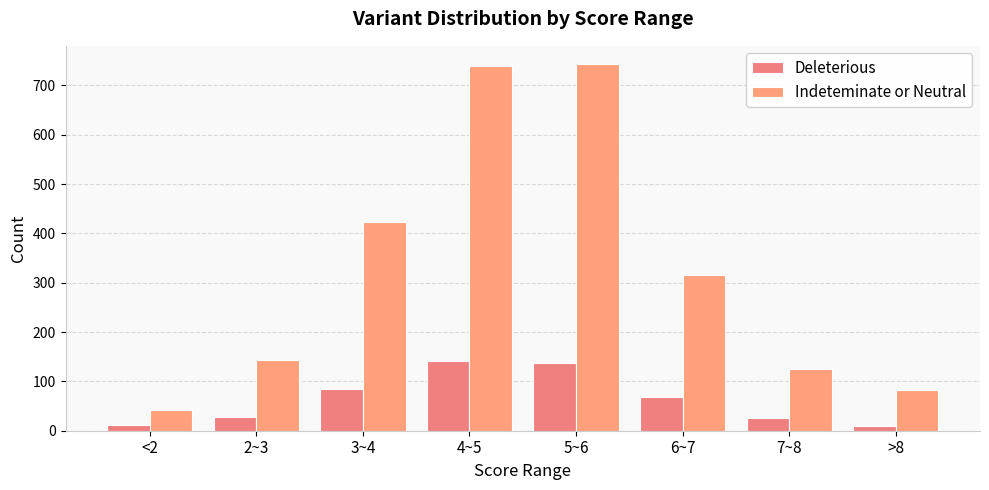

How many groups of bars are there?

8